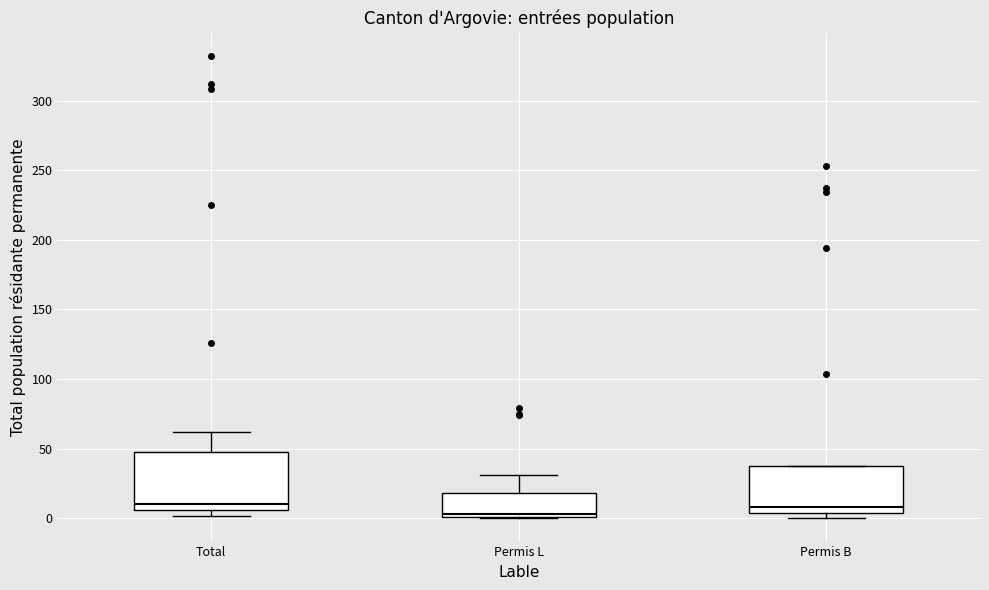

Which box is the tallest, from its lower edge to its upper edge?

Total